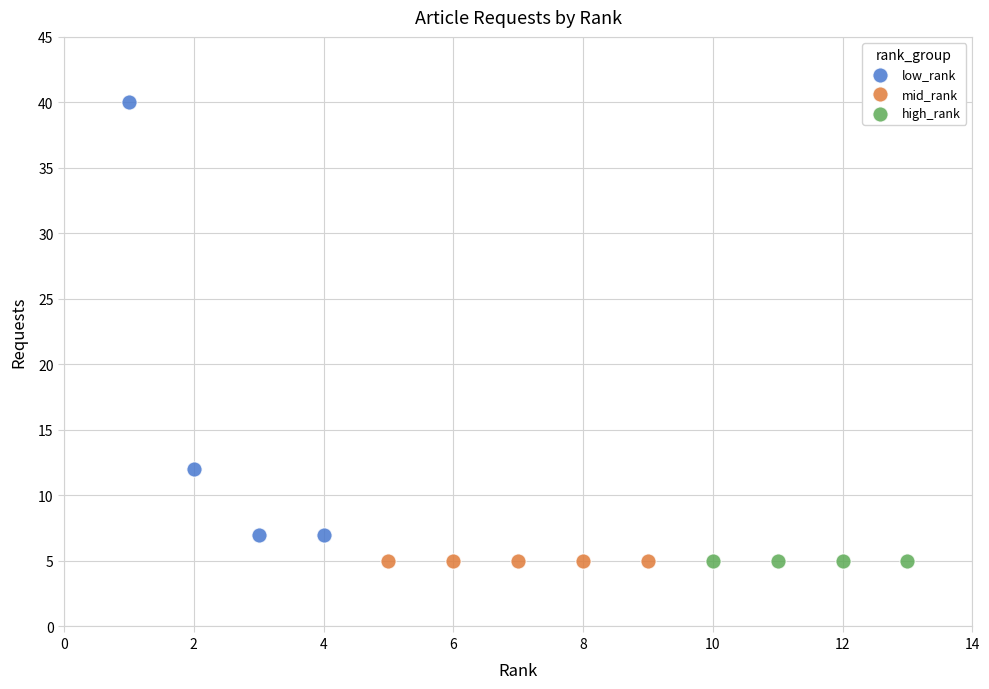

What are all the series names shown in the legend?

low_rank, mid_rank, high_rank